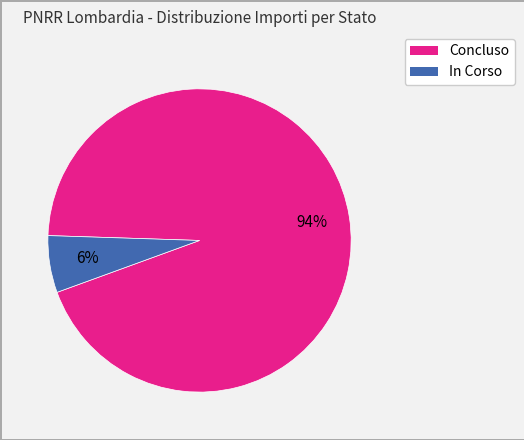

The In Corso slice represents 1% of the pie. True or false?

False